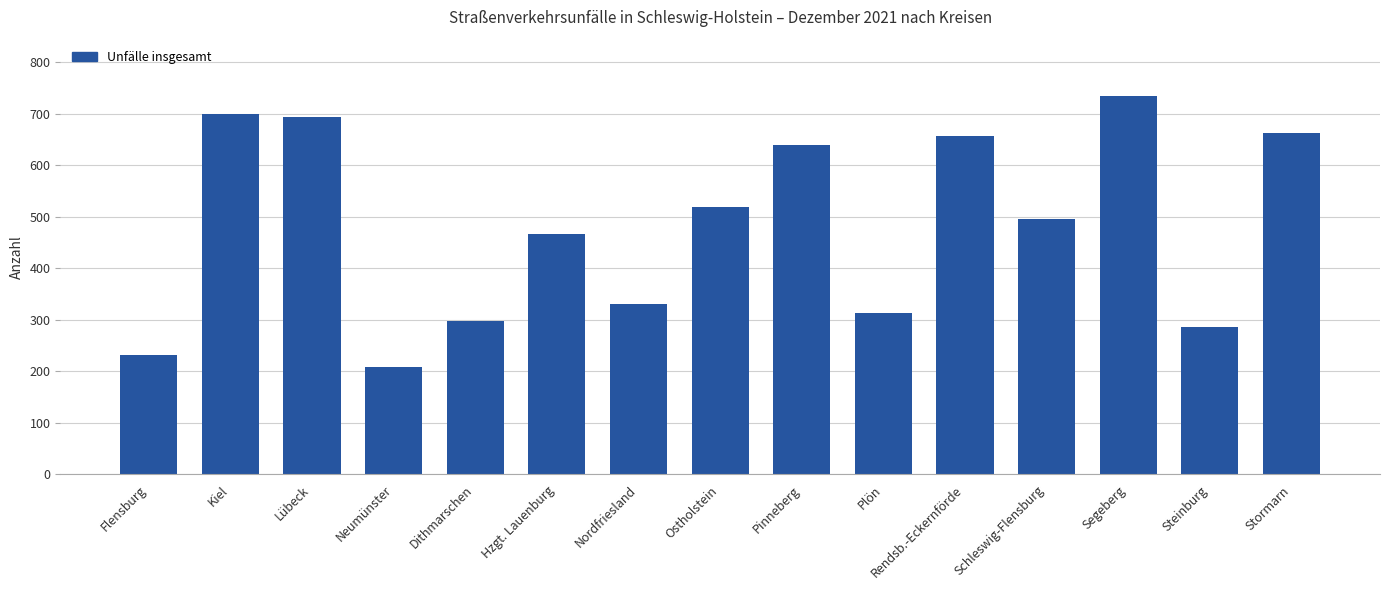

How many data points are less than 496?

7